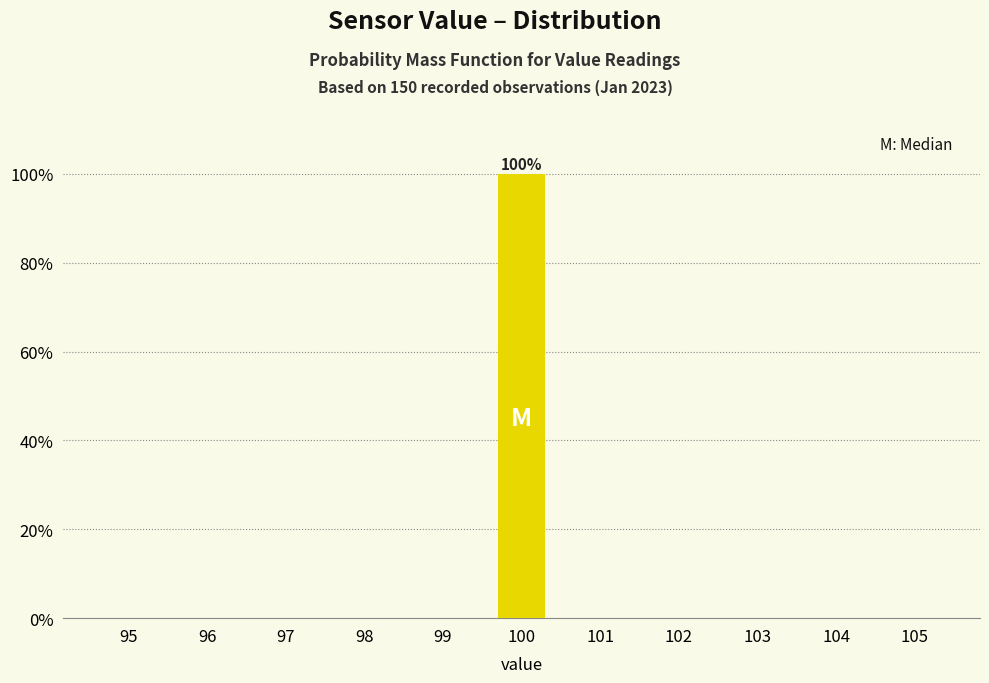

Reading left to right, what are all the values shown in this chart?

95=0	96=0	97=0	98=0	99=0	100=100	101=0	102=0	103=0	104=0	105=0